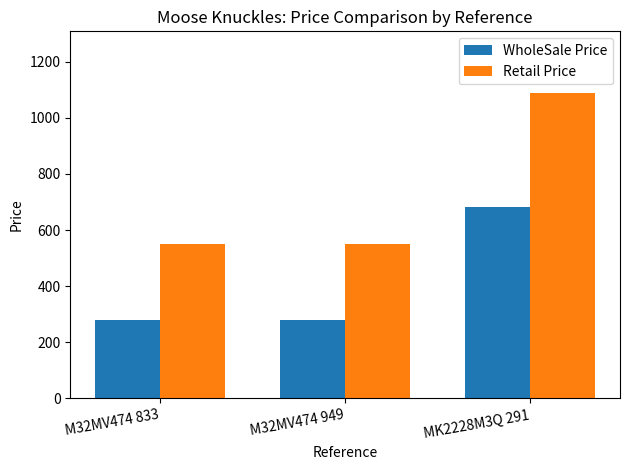

What is the maximum value shown in the chart?

1090.0